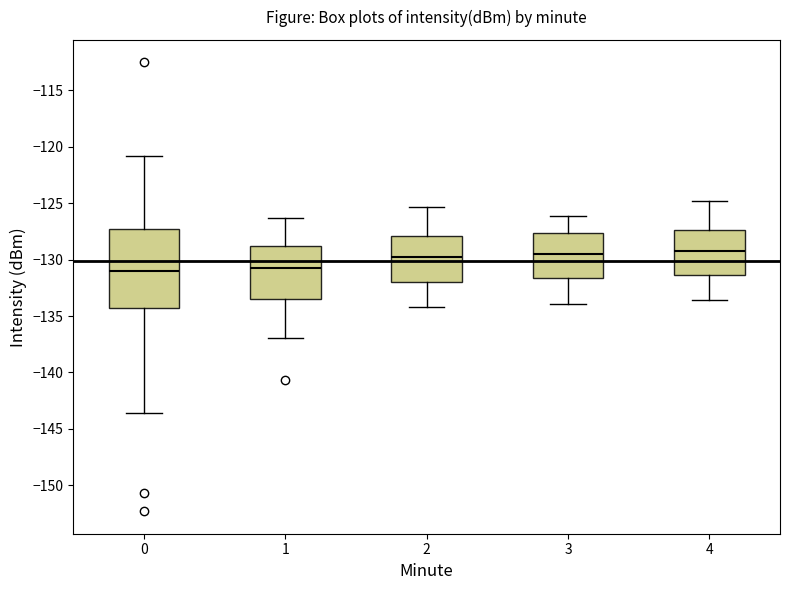

Where does the lower whisker of the box at x = 3 end on the y-axis? The values are not printed on the chart, so give them approximately, as read against the axis.

-134.0